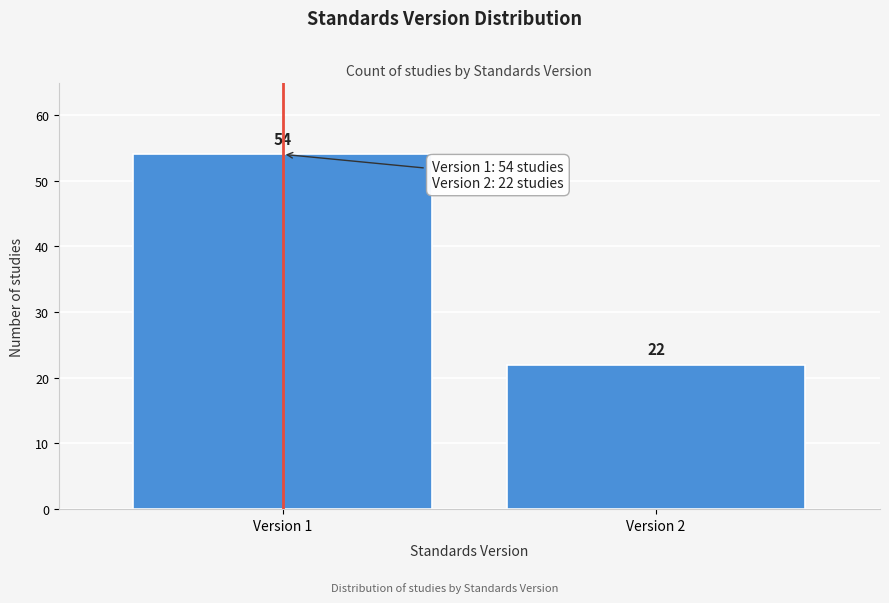

Reading left to right, extract all data points from this chart.

Version 1=54	Version 2=22